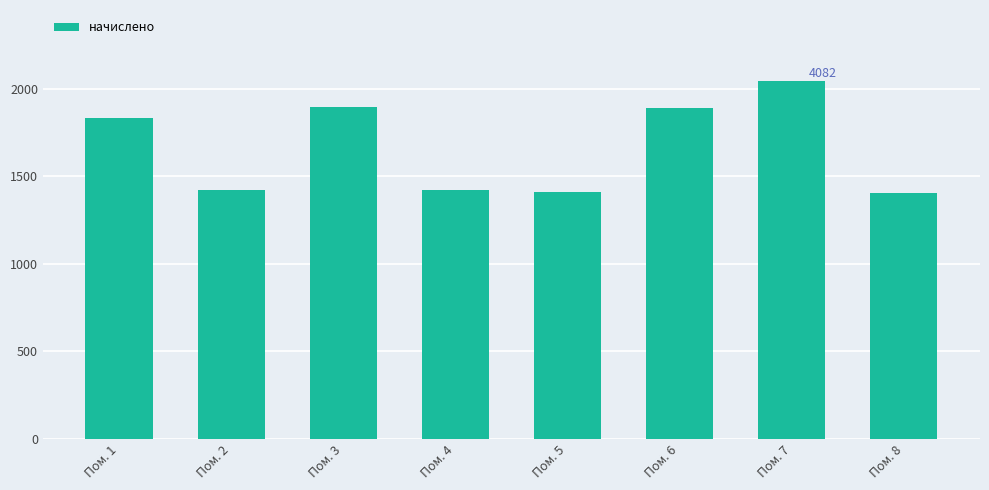

Which has a higher value, Пом. 8 or Пом. 6?

Пом. 6